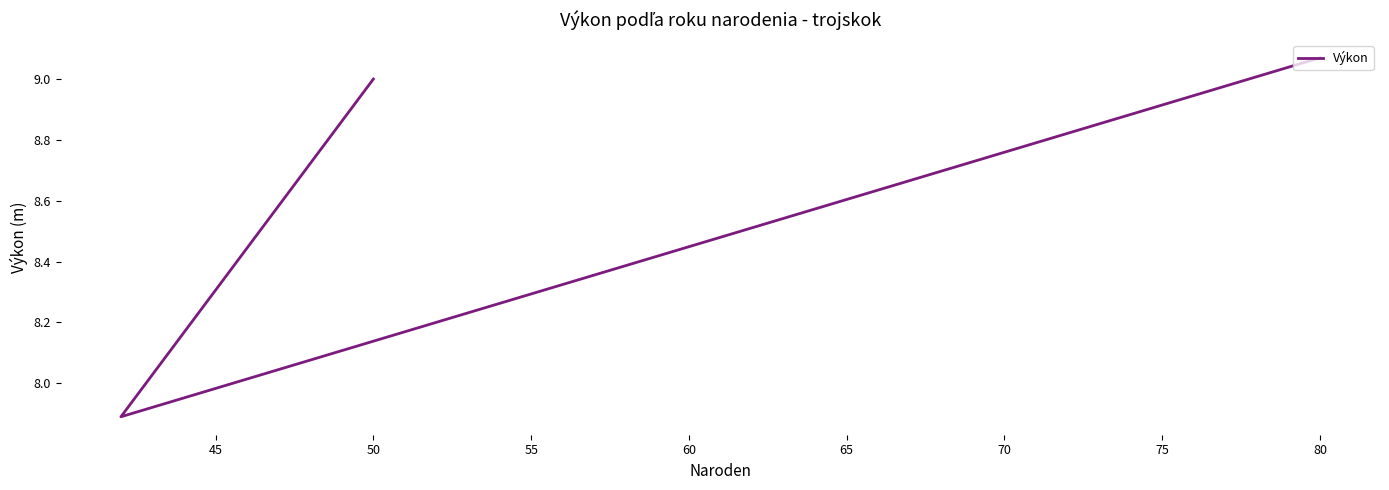

What is the difference between the maximum and minimum values?

1.2